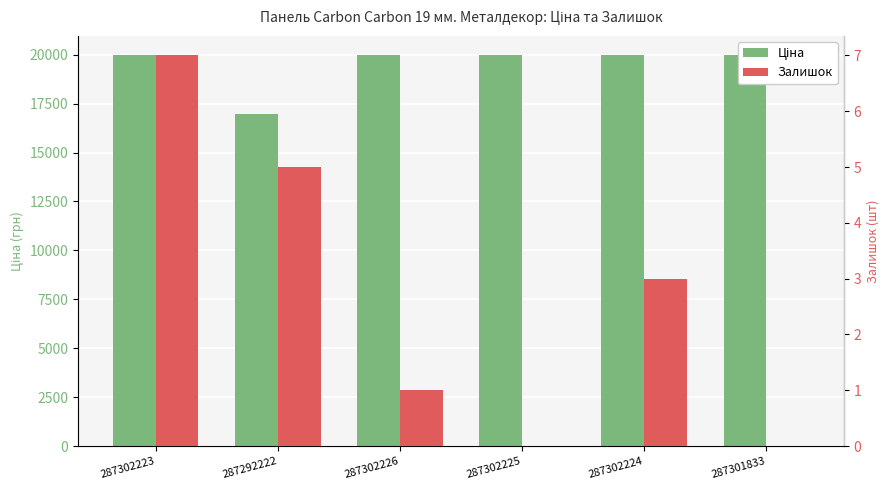

Which series has the largest total across all categories?

Ціна